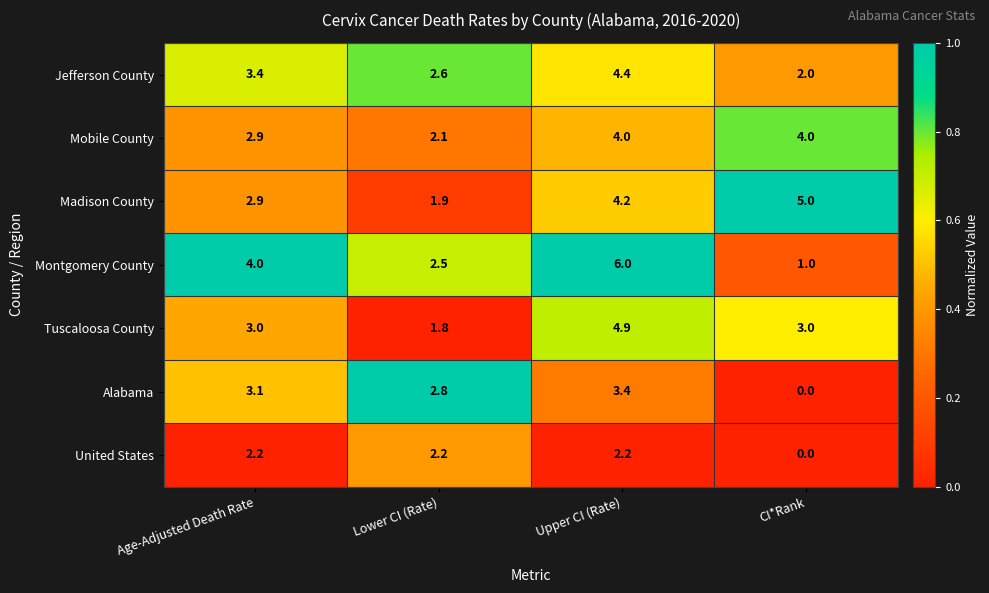

What is the sum of the Montgomery County values at CI*Rank and Lower CI (Rate)?

3.5